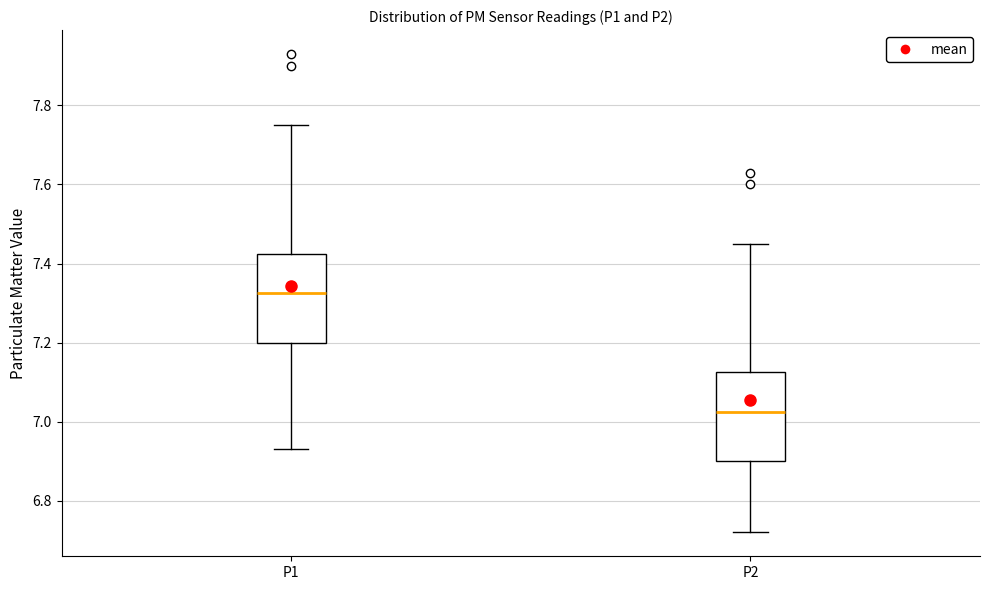

Where does the upper whisker of the box for P1 end on the y-axis? The values are not printed on the chart, so give them approximately, as read against the axis.

7.76